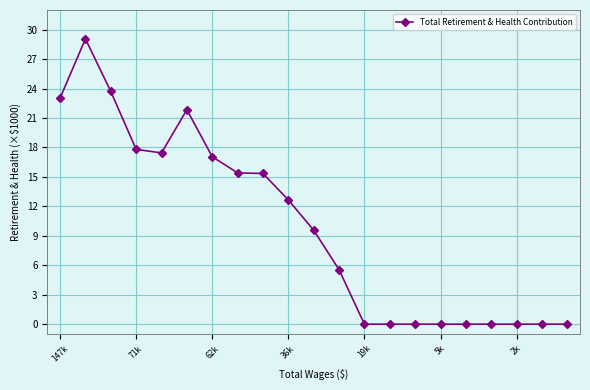

What is the difference between the maximum and minimum values?

29.1